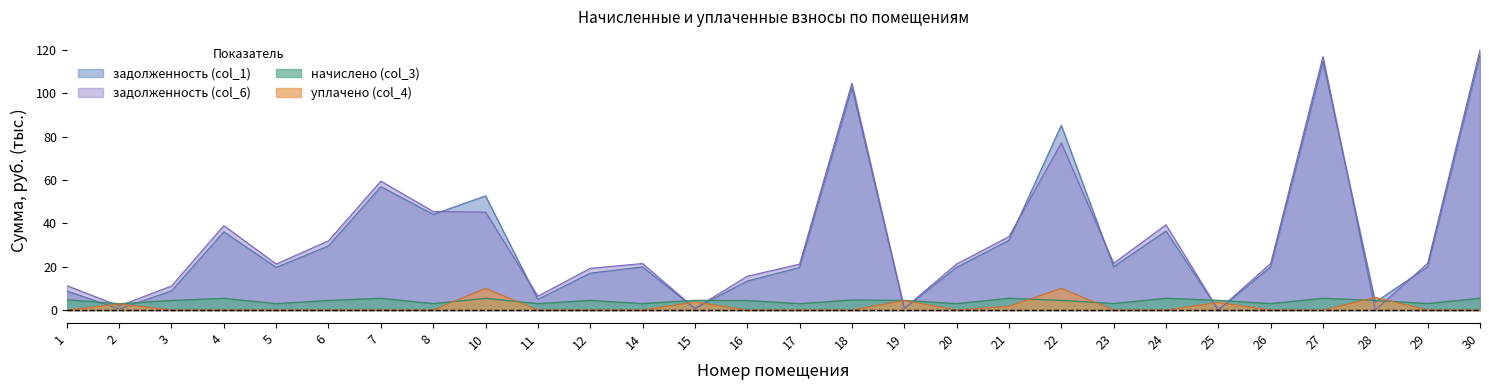

Between which two adjacent categories do задолженность (col_6) and начислено (col_3) first intersect?

1 and 2